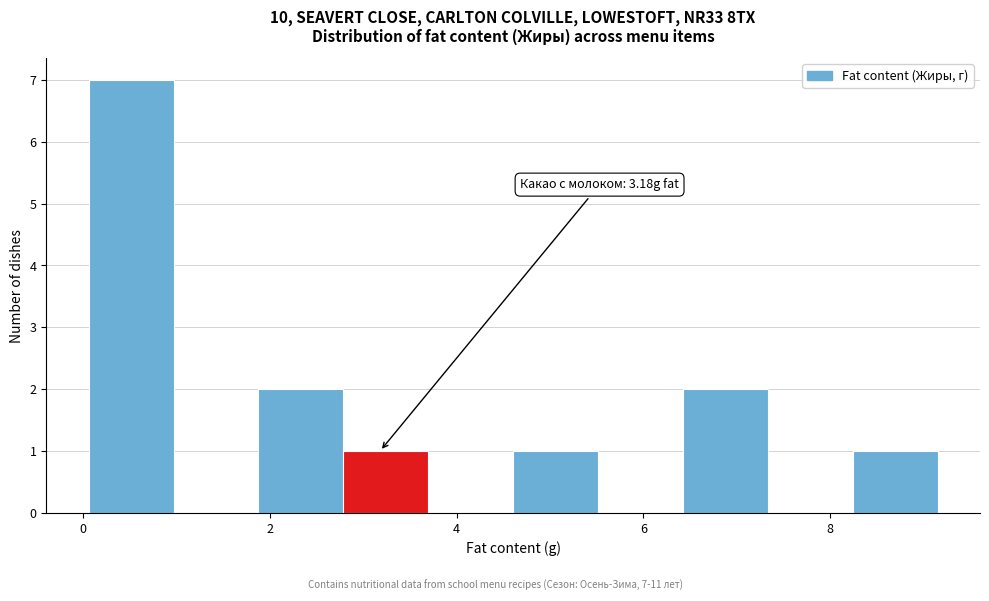

Over which range of the x-axis is the bar tallest?

0.0 to 1.0